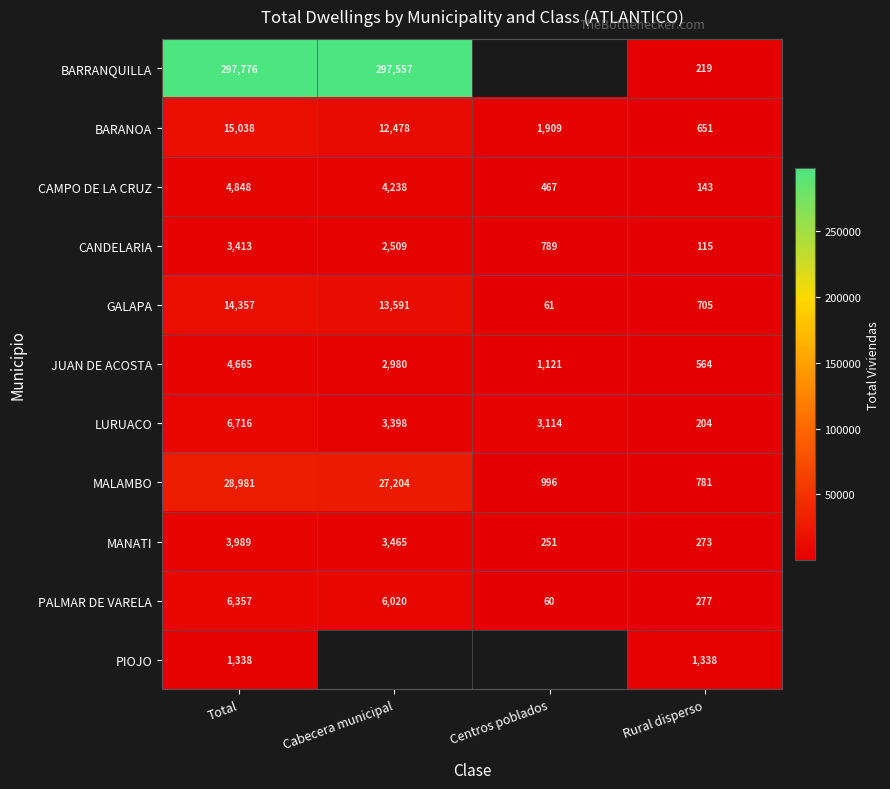

At which label is CANDELARIA closest to 1764?

Cabecera municipal